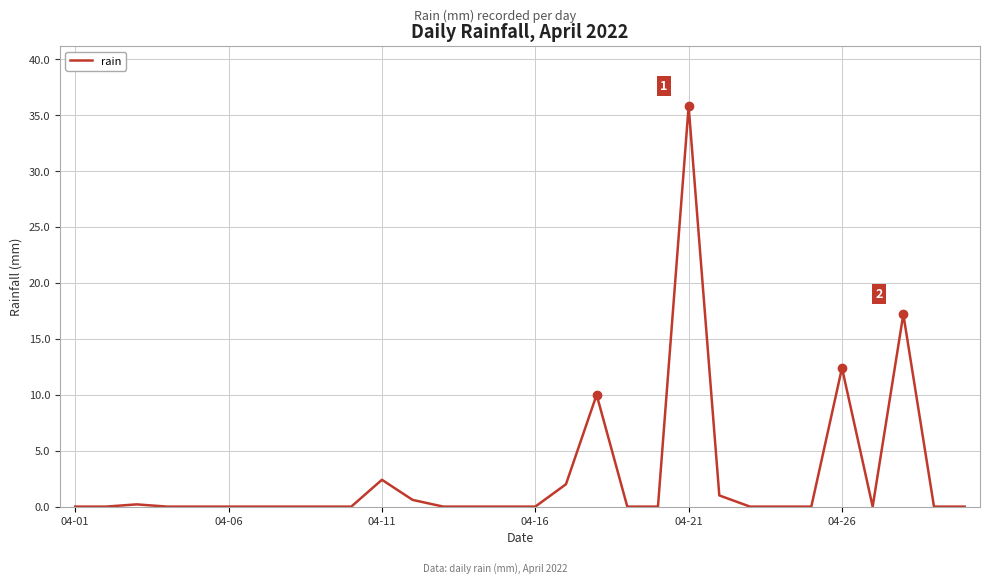

What is the maximum value shown in the chart?

35.8